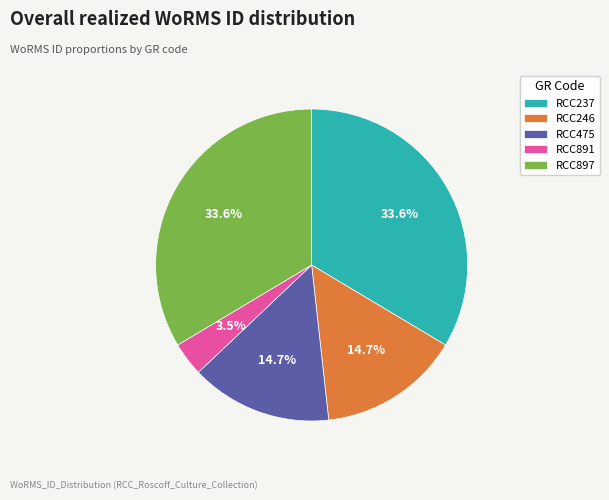

How much of the chart is everything except RCC246?

85.3%